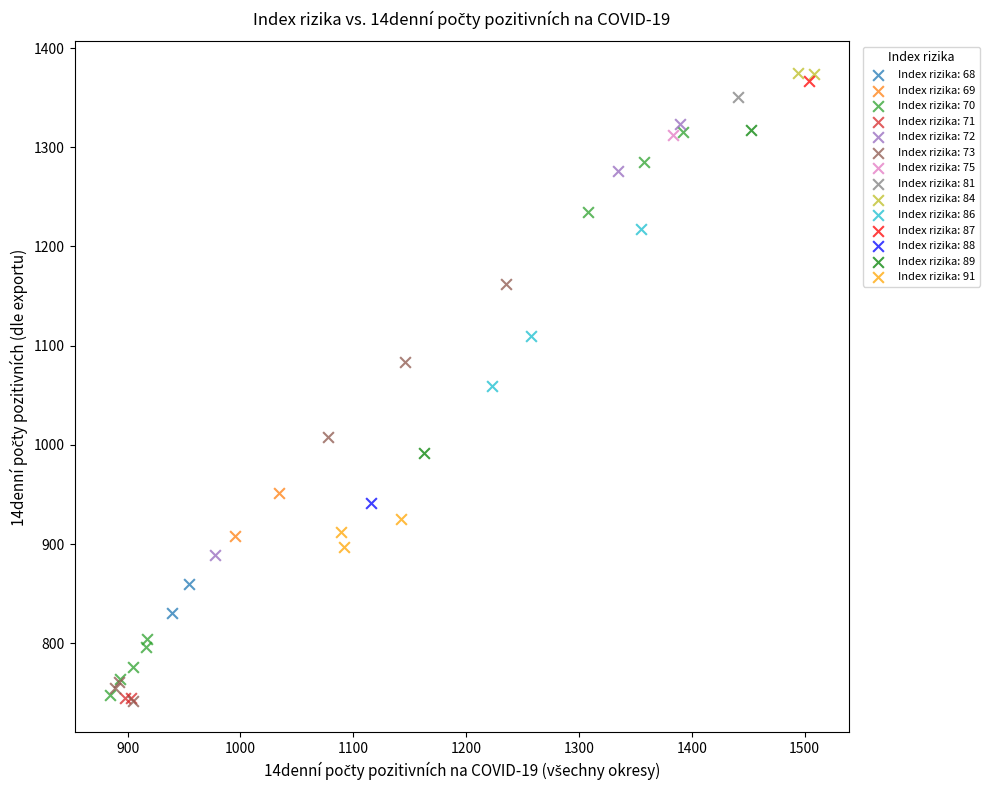

What are all the series names shown in the legend?

Index rizika: 68, Index rizika: 69, Index rizika: 70, Index rizika: 71, Index rizika: 72, Index rizika: 73, Index rizika: 75, Index rizika: 81, Index rizika: 84, Index rizika: 86, Index rizika: 87, Index rizika: 88, Index rizika: 89, Index rizika: 91